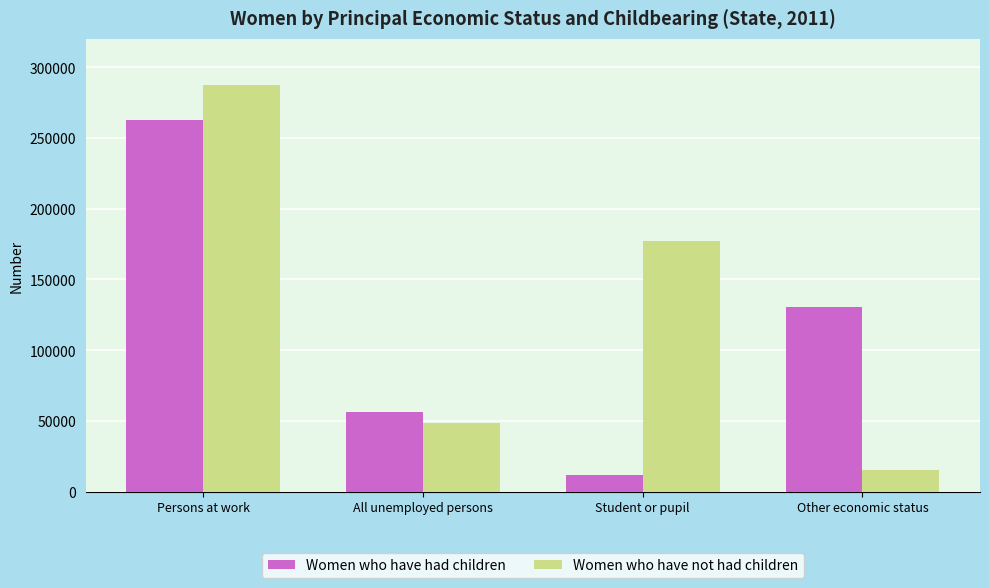

Reading right to left, transcribe all the data shown in this chart.

Women who have had children: Other economic status=130438	Student or pupil=11889	All unemployed persons=56016	Persons at work=262708
Women who have not had children: Other economic status=15388	Student or pupil=177088	All unemployed persons=48258	Persons at work=287227